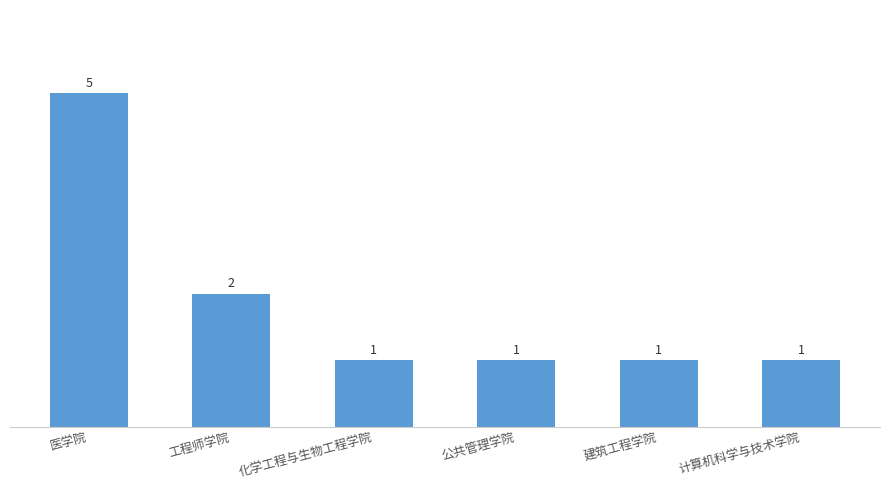

Which label corresponds to the largest value in the chart?

医学院